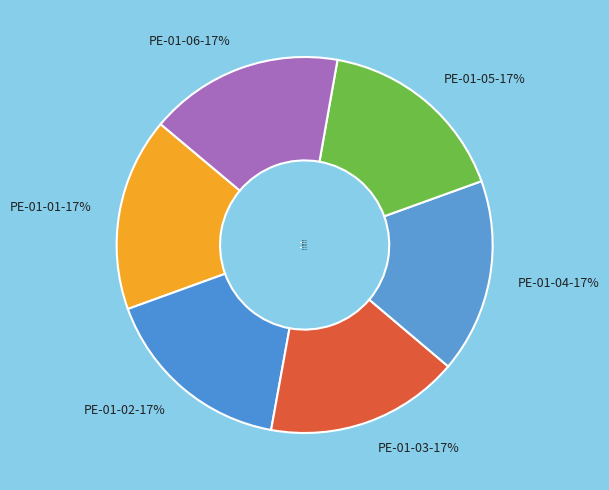

To the nearest percent, what is the combined percentage of PE-01-02 and PE-01-04?

33%